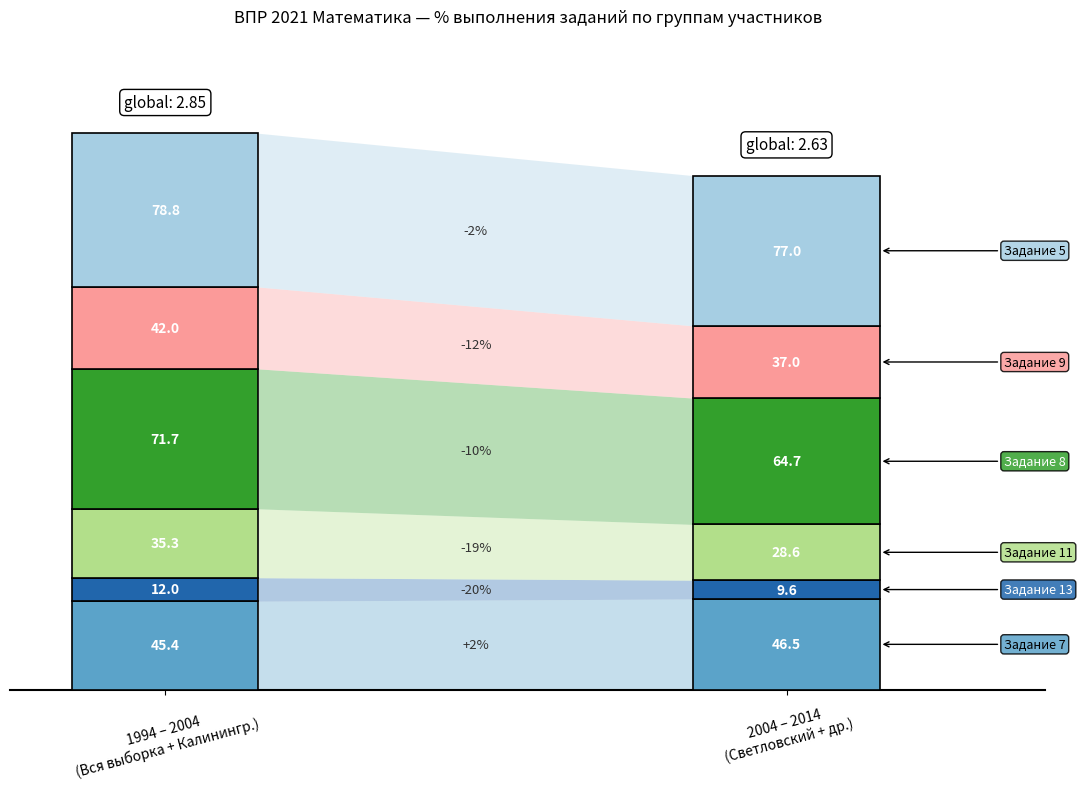

Does the chart display data point markers on the line(s)?

No